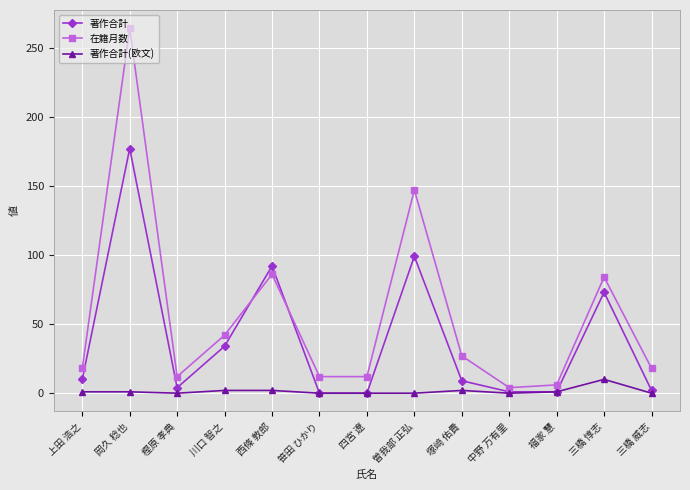

What is the difference between the highest and lowest values at 四宮 遼?

12